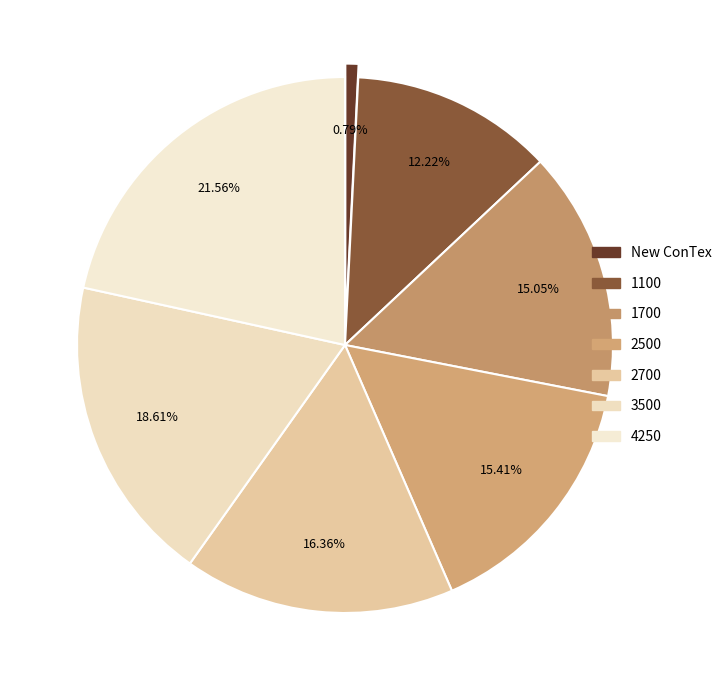

To the nearest percent, what percentage of the pie is 2700?

16%